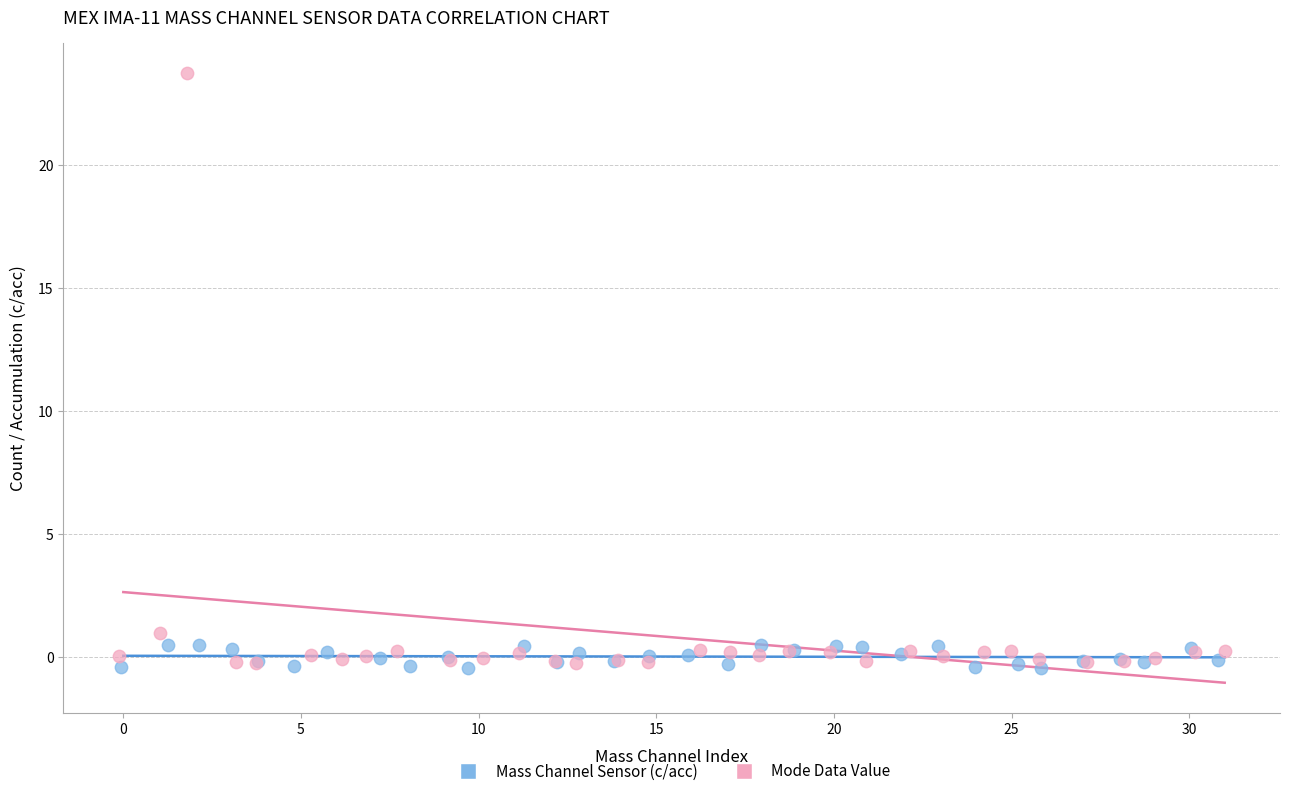

Which series contains the highest Y value?

Mode Data Value